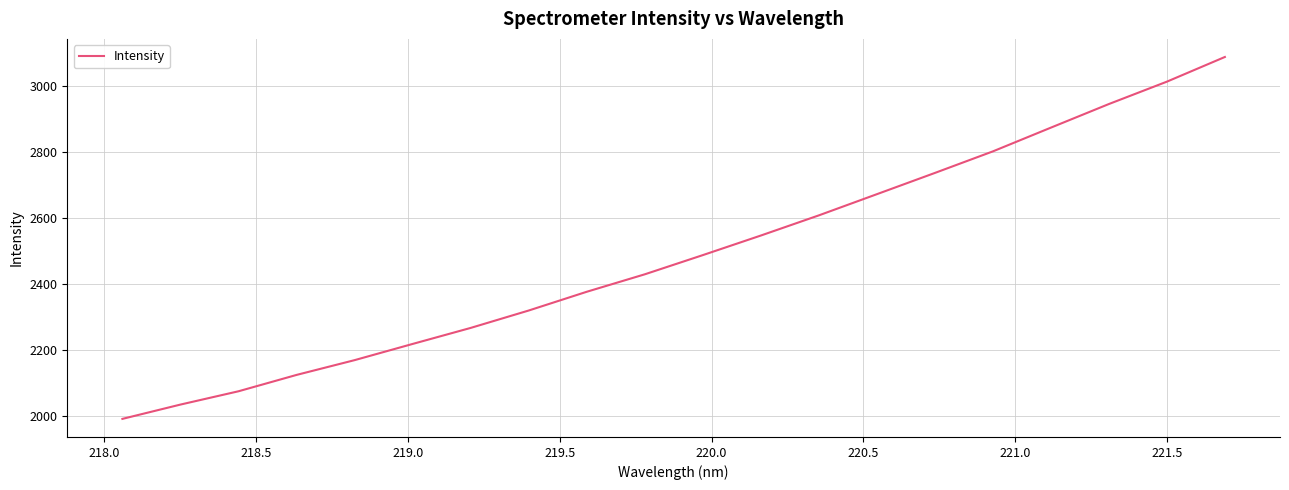

What is the smallest value displayed?

1991.5